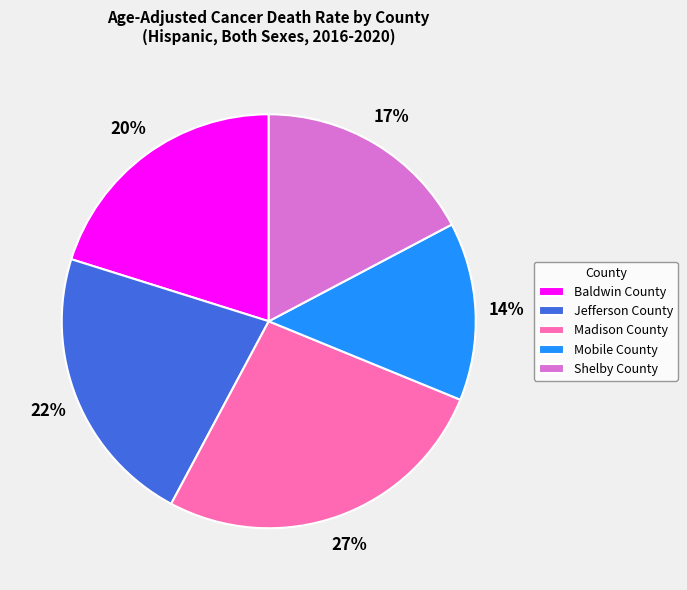

Count the number of slices in the pie.

5